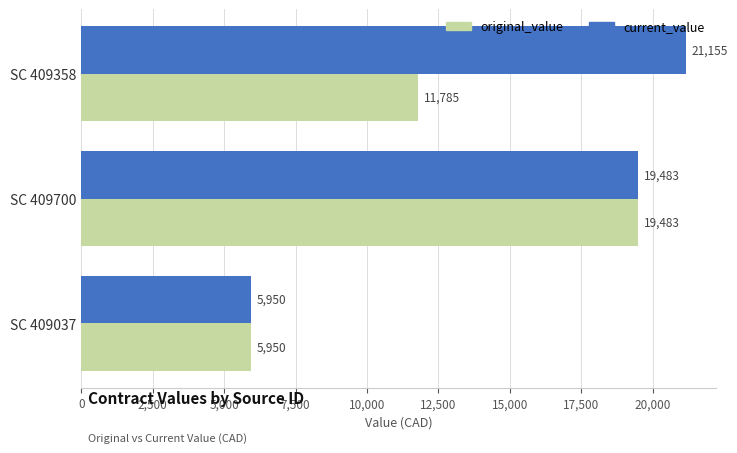

List the series in order of their peak value, highest first.

current_value, original_value